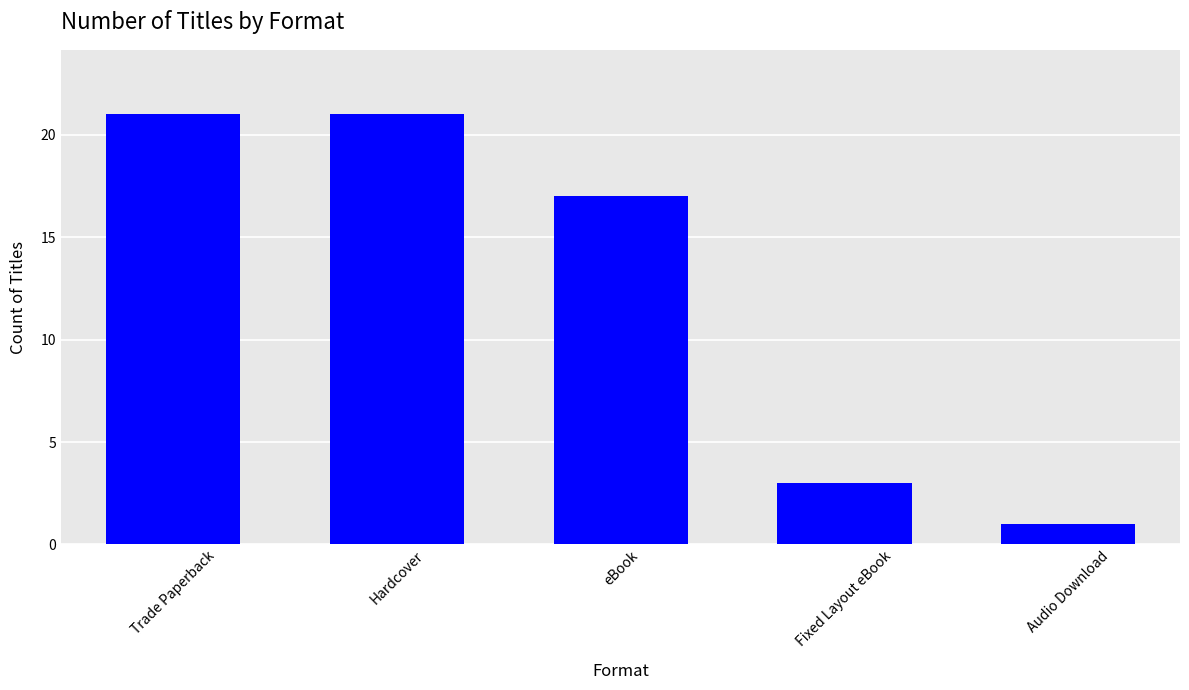

What is the ratio of the value at Trade Paperback to the value at eBook?

1.2